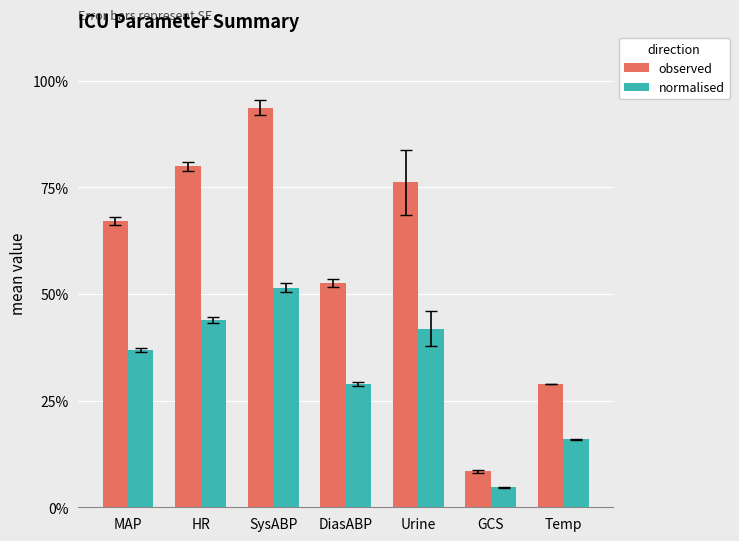

What is the approximate value of observed at Temp?

0.3